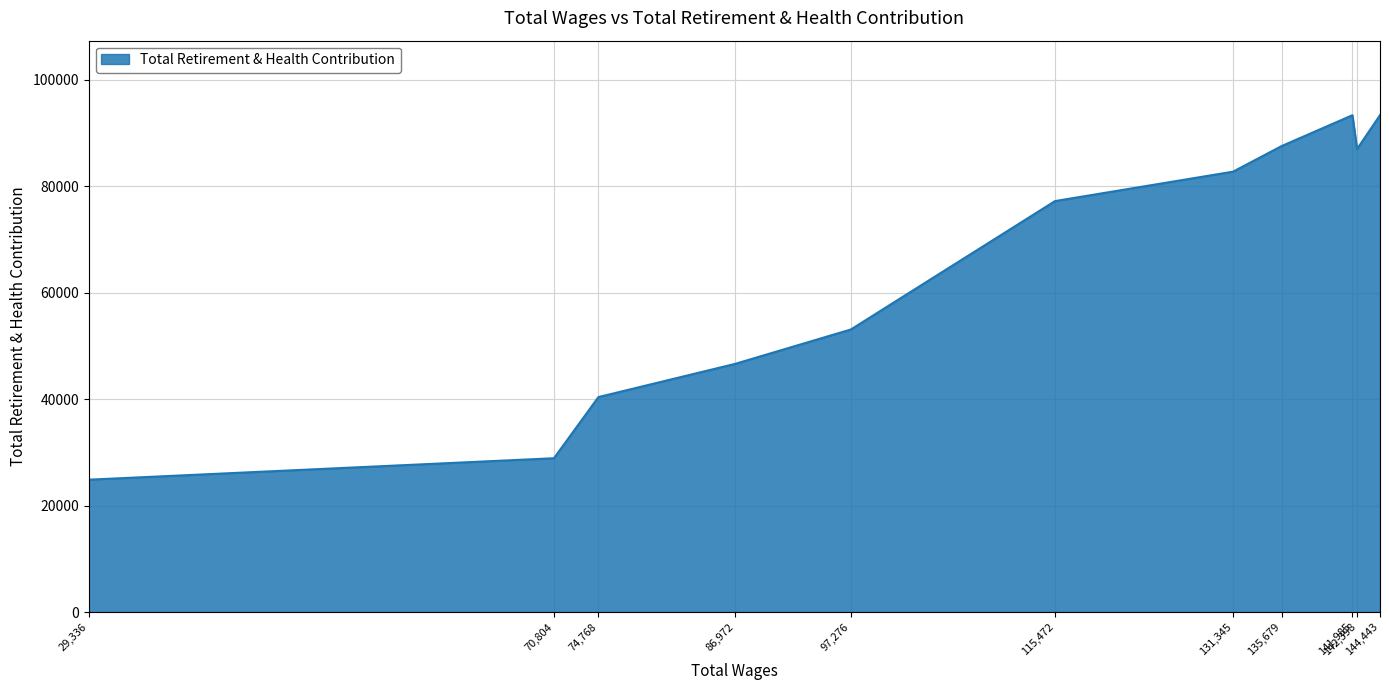

What is the difference between the maximum and minimum values?

68460